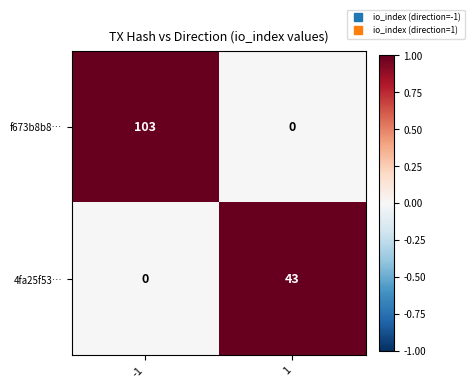

Reading right to left, what are all the values shown in this chart?

f673b8b8…: 1=0	-1=103
4fa25f53…: 1=43	-1=0